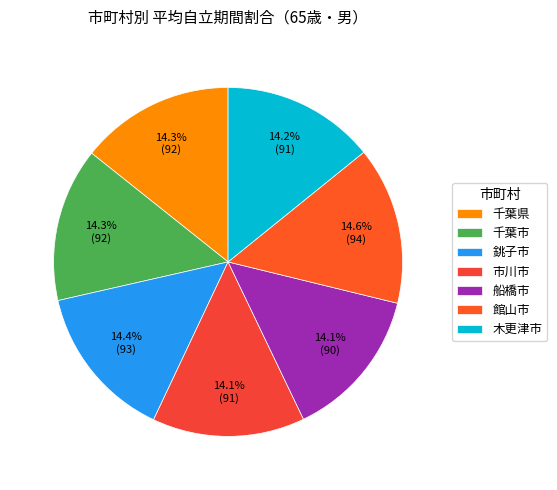

Count the number of slices in the pie.

7